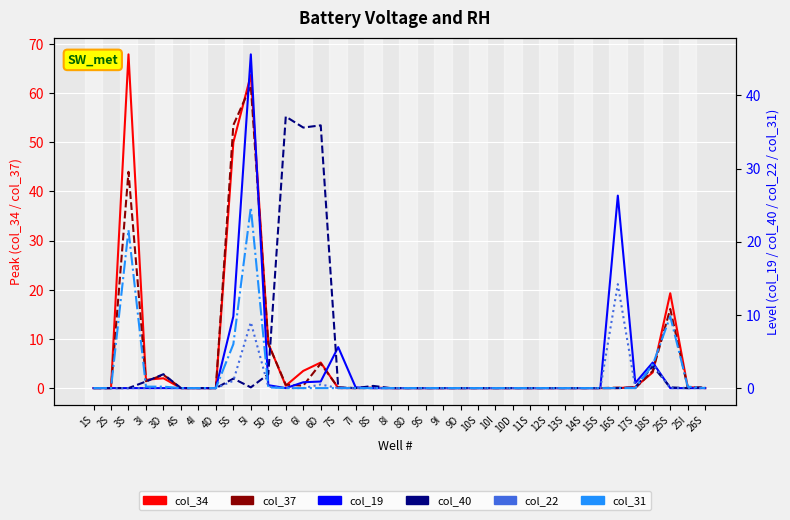

What are all the series names shown in the legend?

col_34, col_37, col_19, col_40, col_22, col_31